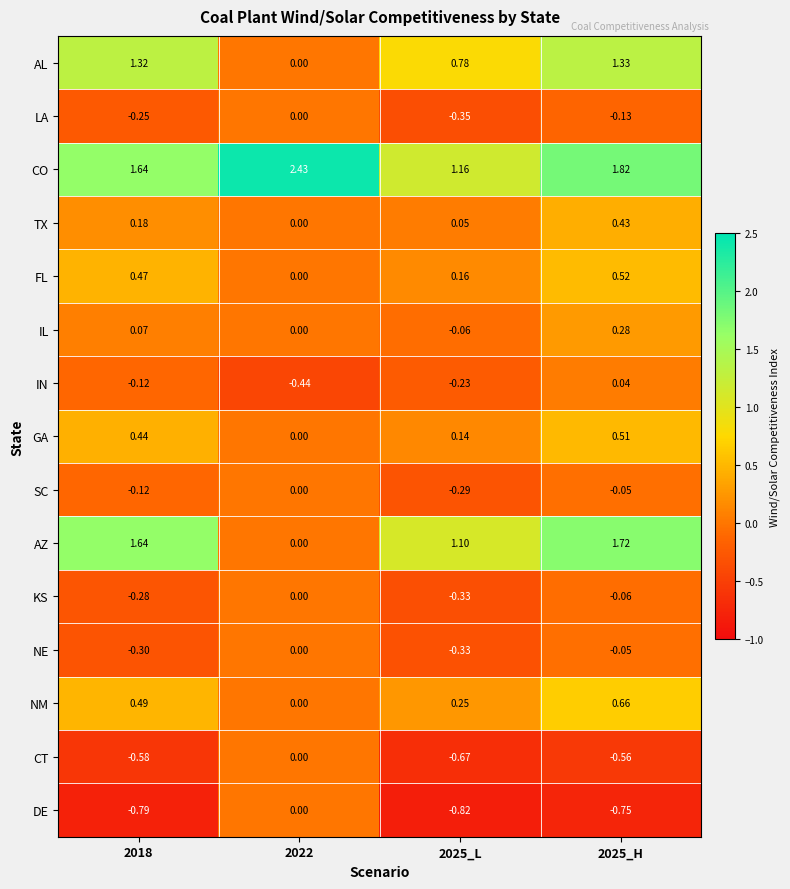

Between 2022 and 2025_H, which series saw the biggest shift?

AZ